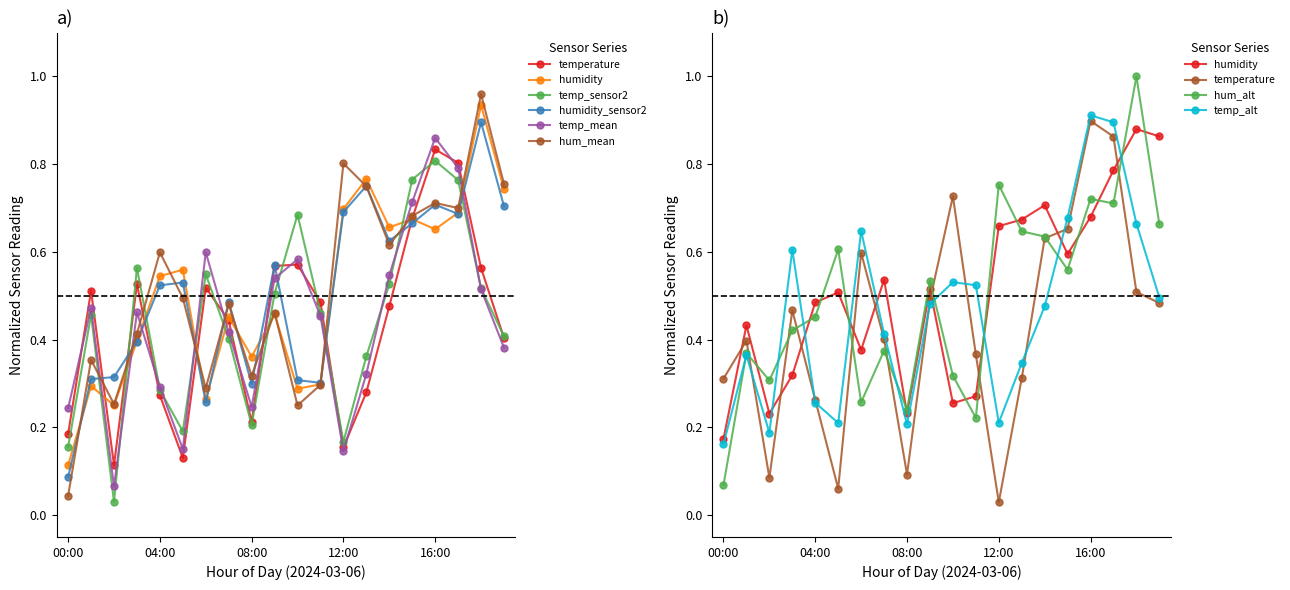

Between 15:00 and 17:00, which is larger?

17:00